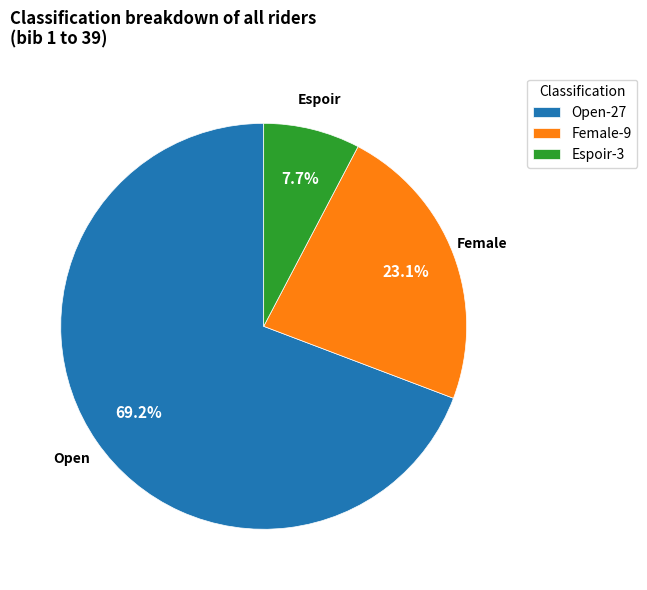

Is Espoir the majority of the pie?

No